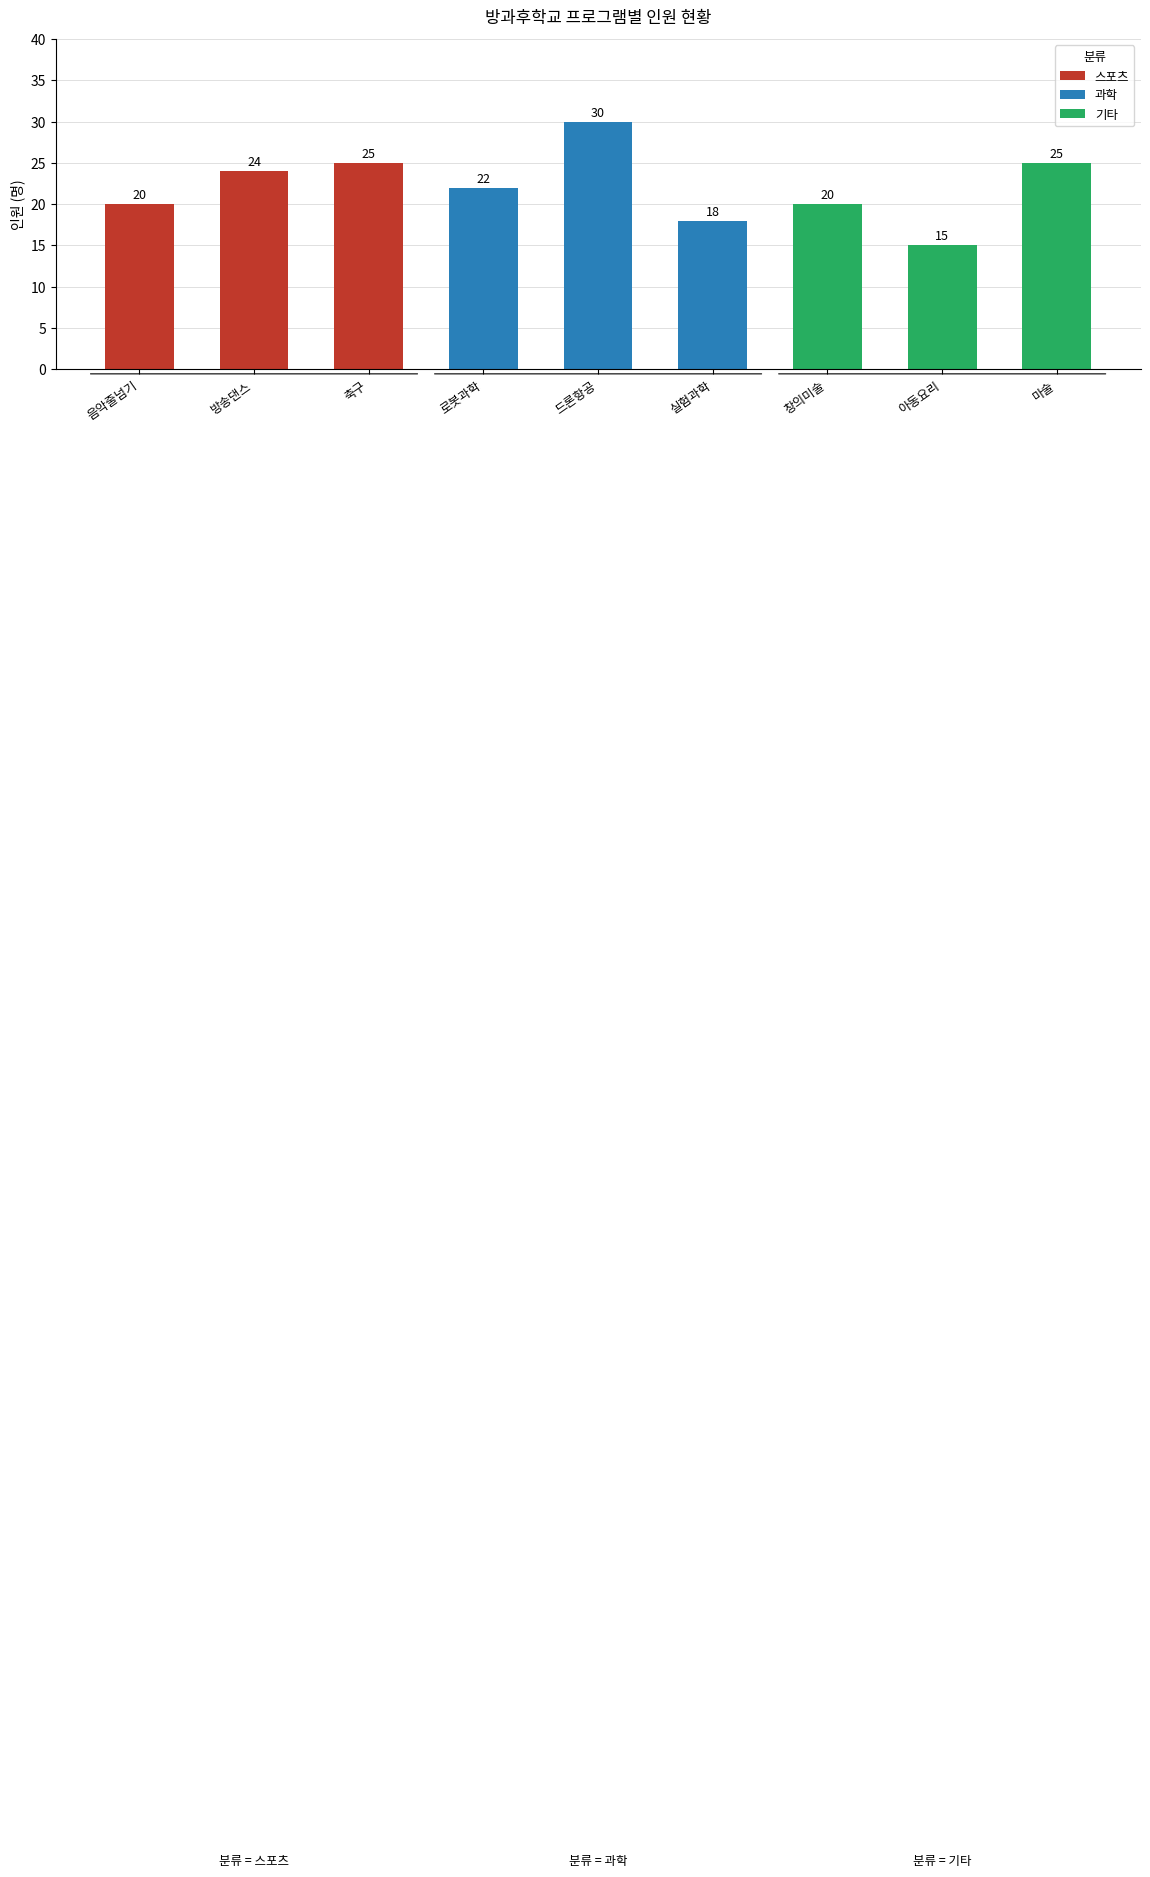

Which category has the highest value across all series?

드론항공